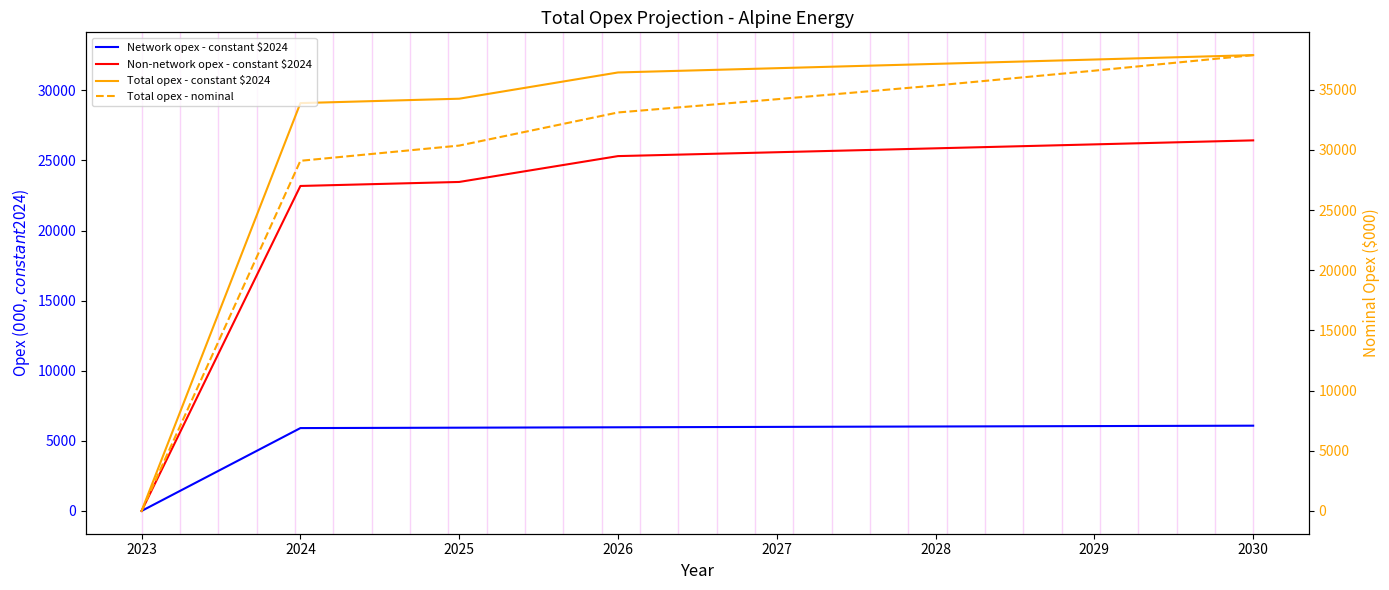

What are all the series names shown in the legend?

Network opex - constant $2024, Non-network opex - constant $2024, Total opex - constant $2024, Total opex - nominal